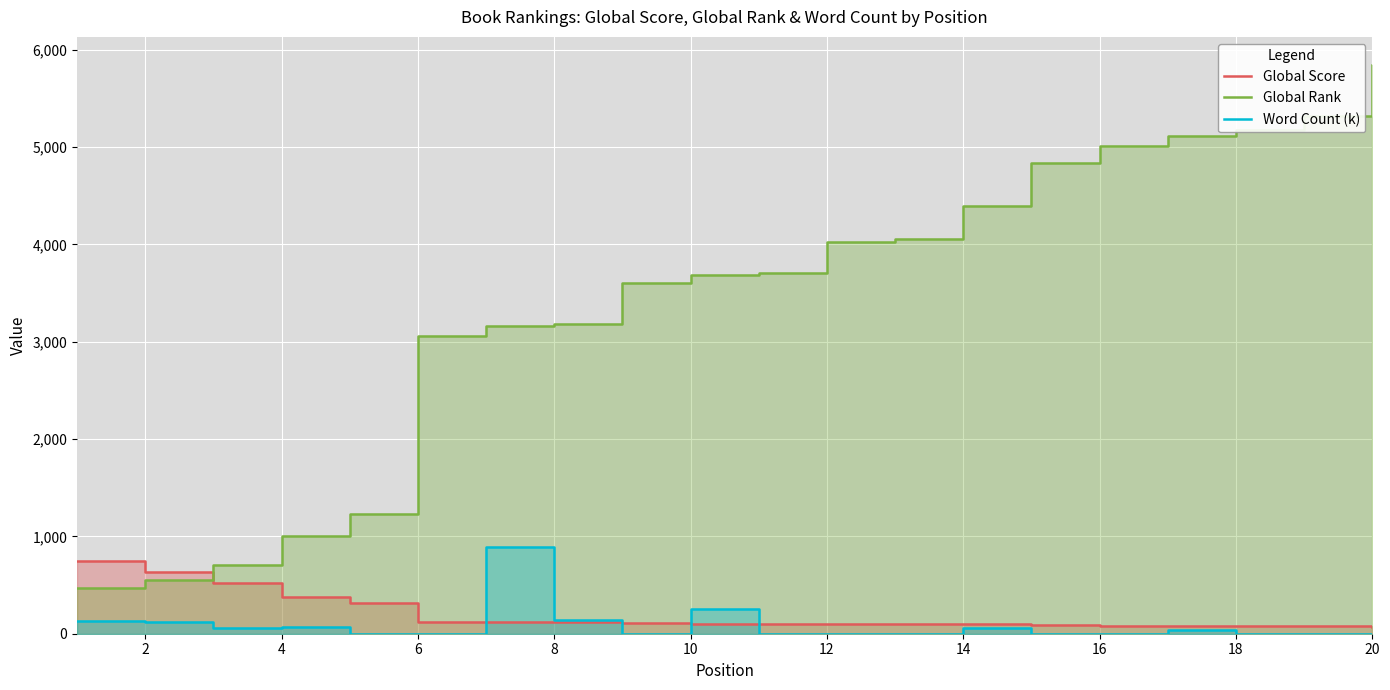

How many data points in Global Rank are less than 3711?

10